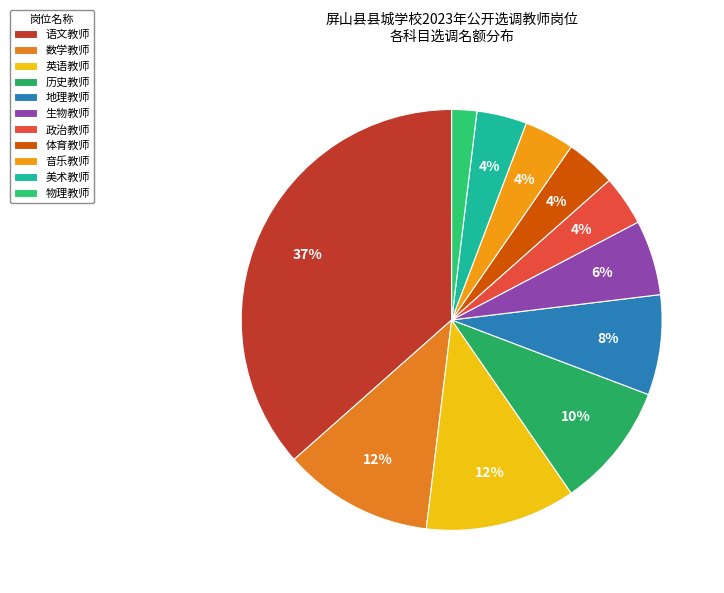

To the nearest percent, what is the difference between the largest and smallest slice percentages?

35%